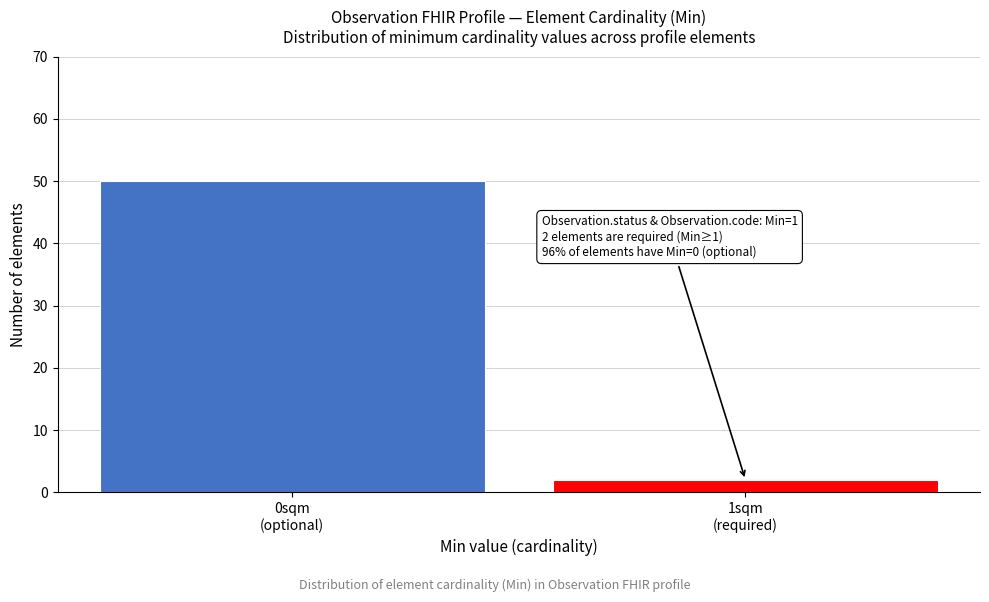

Reading left to right, transcribe all the data shown in this chart.

50	2